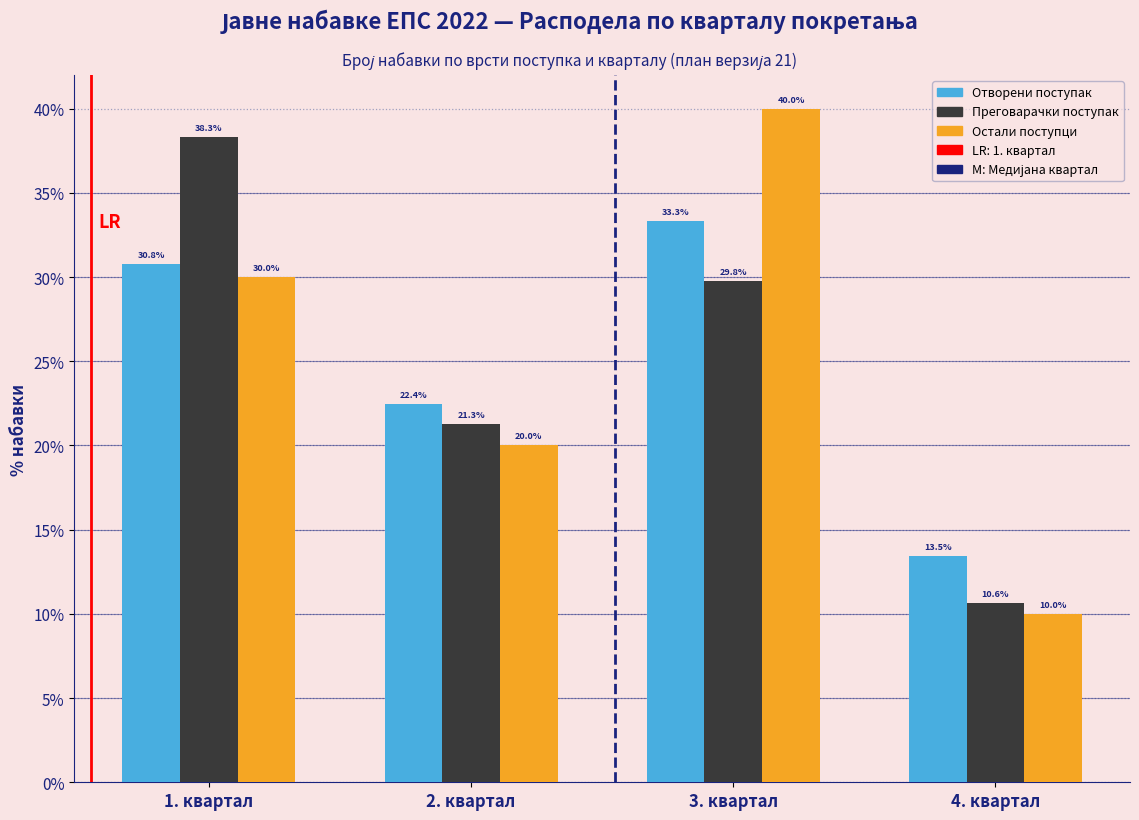

Reading left to right, extract all data points from this chart.

Отворени поступак: 30.8	22.4	33.3	13.5
Преговарачки поступак: 38.3	21.3	29.8	10.6
Остали поступци: 30.0	20.0	40.0	10.0